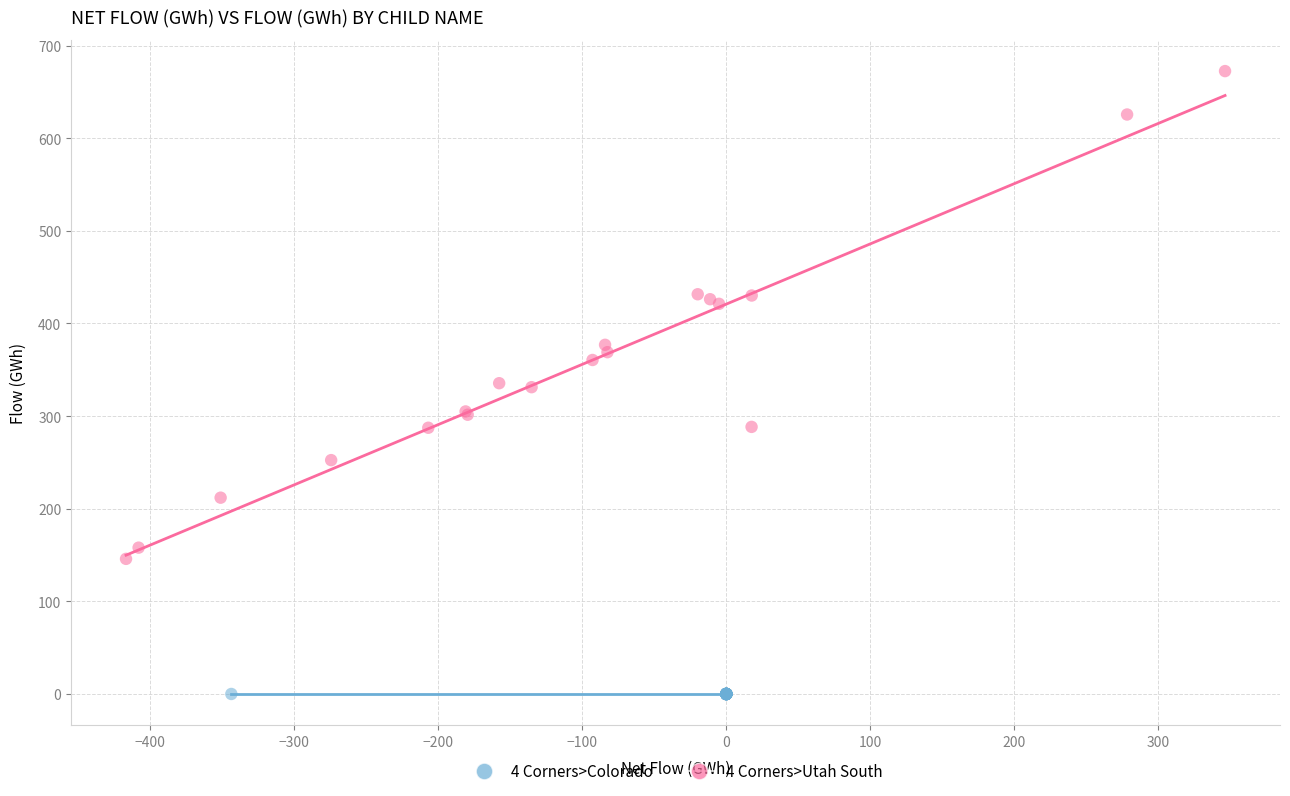

Which series reaches the minimum Y coordinate?

4 Corners>Colorado